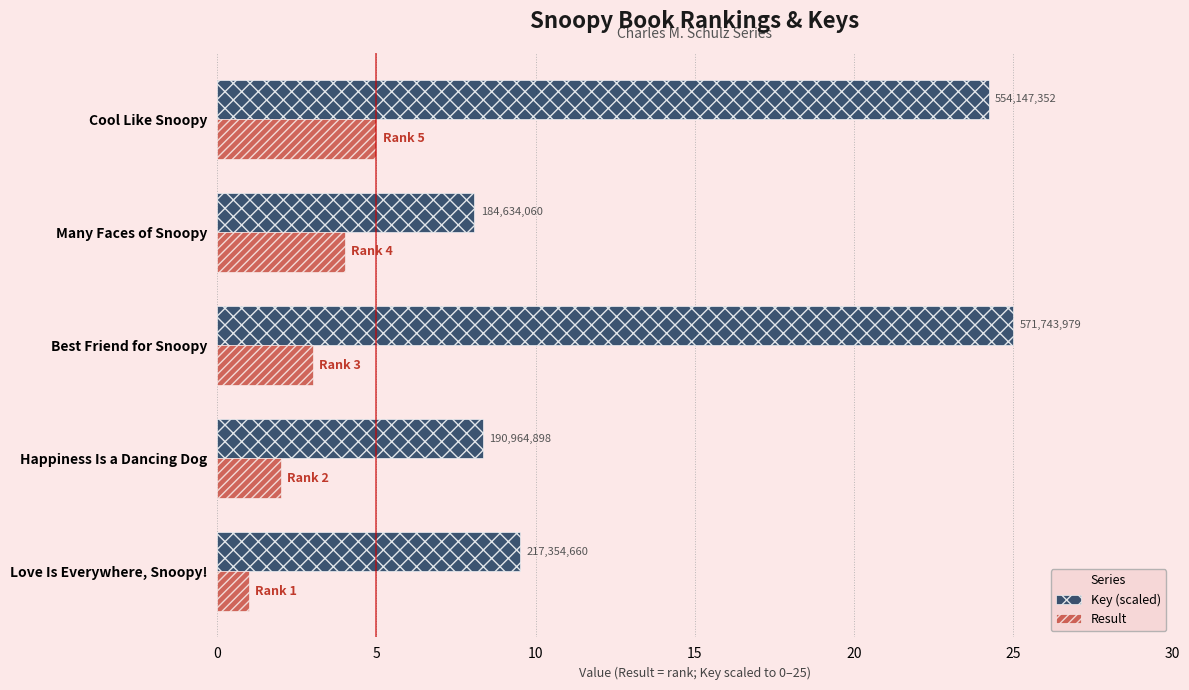

What are all the series names shown in the legend?

Key (scaled), Result